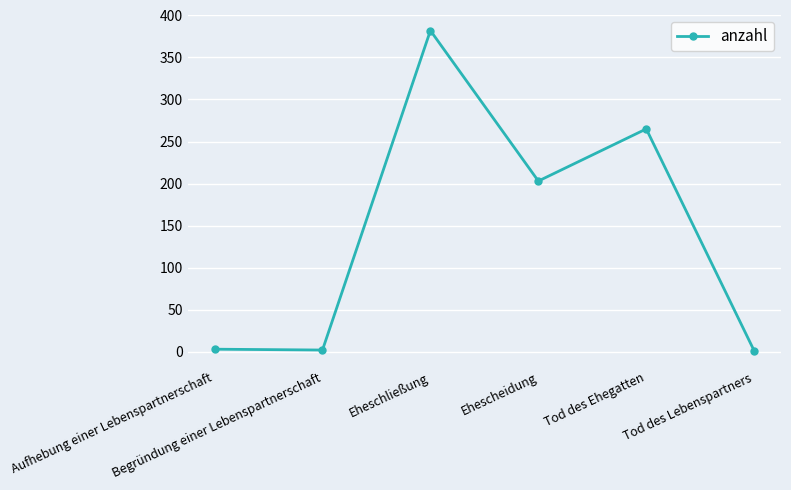

What is the difference between the maximum and minimum values?

381